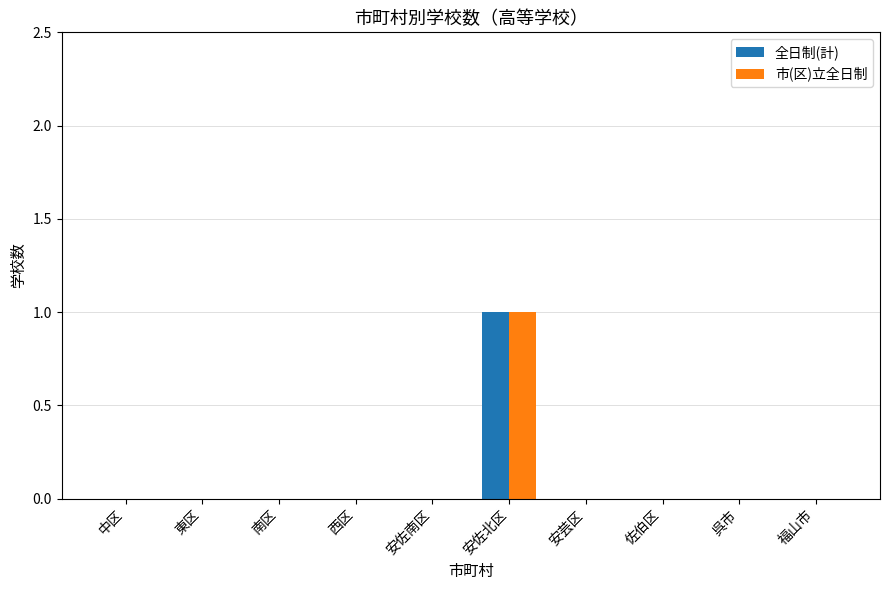

True or false: 市(区)立全日制 has a value of 1 at 安芸区.

False